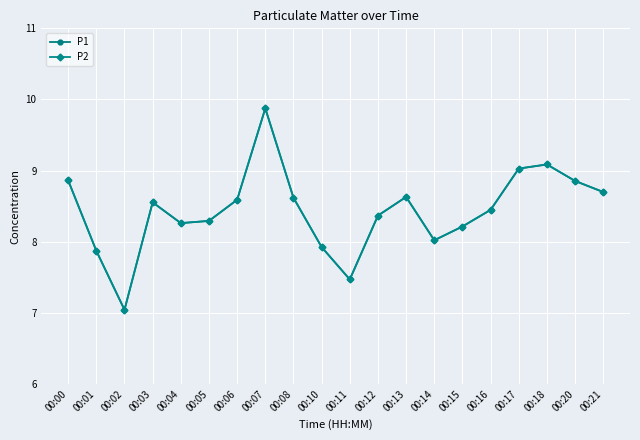

At which label does P1 reach its minimum?

00:02